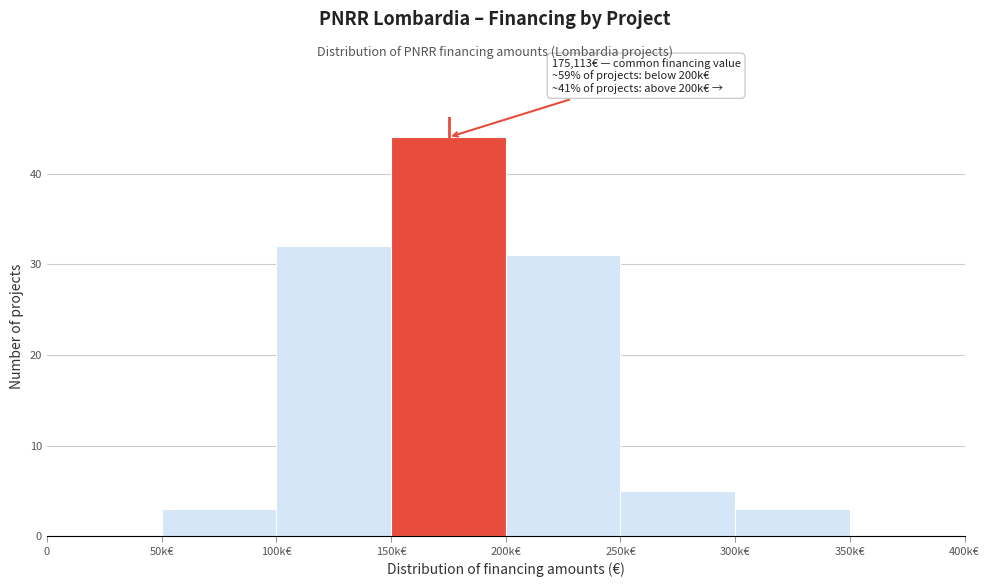

Reading left to right, what are all the values shown in this chart?

0=0	50k€=3	100k€=32	150k€=44	200k€=31	250k€=5	300k€=3	350k€=0